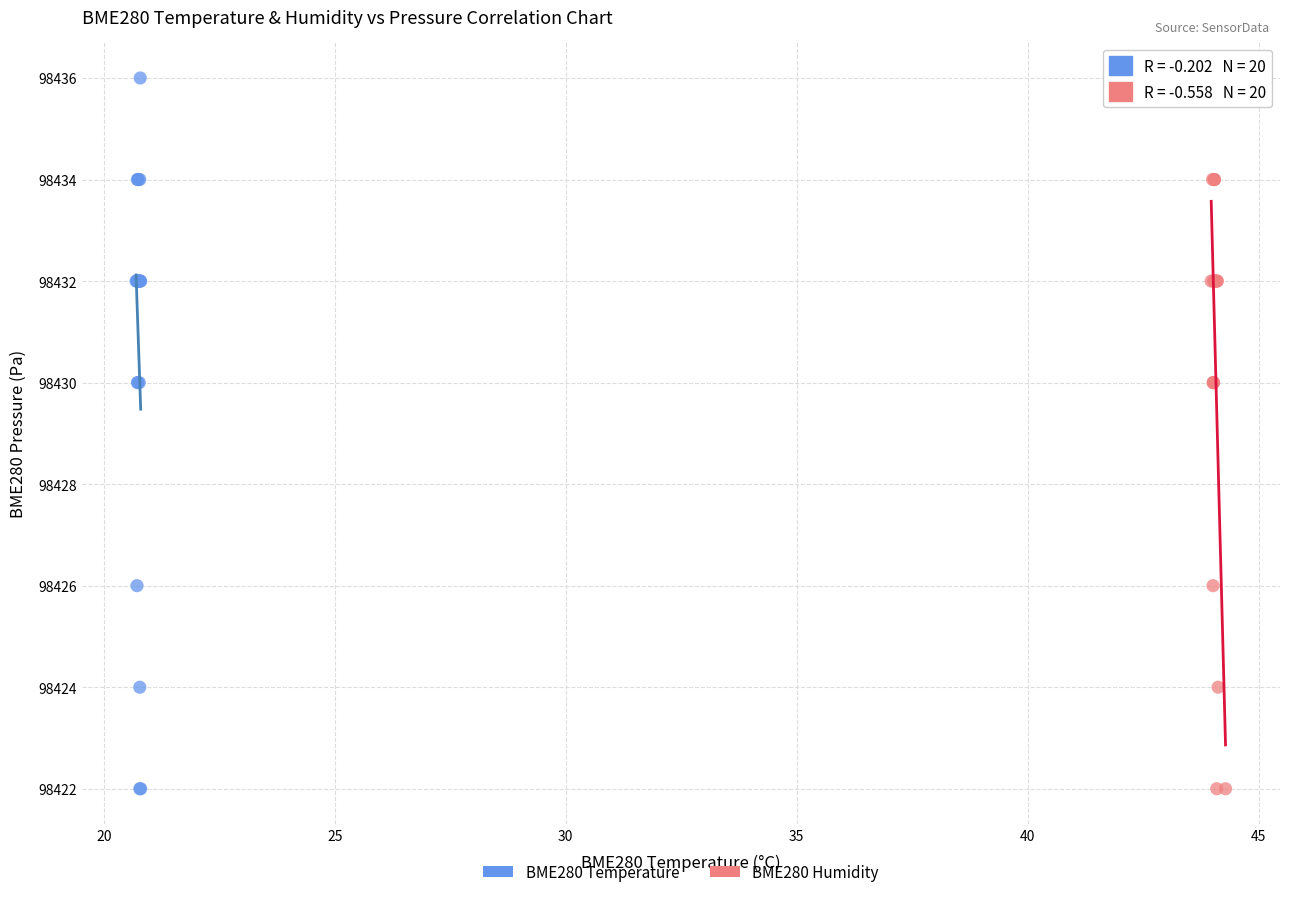

What are all the series names shown in the legend?

BME280 Temperature, BME280 Humidity